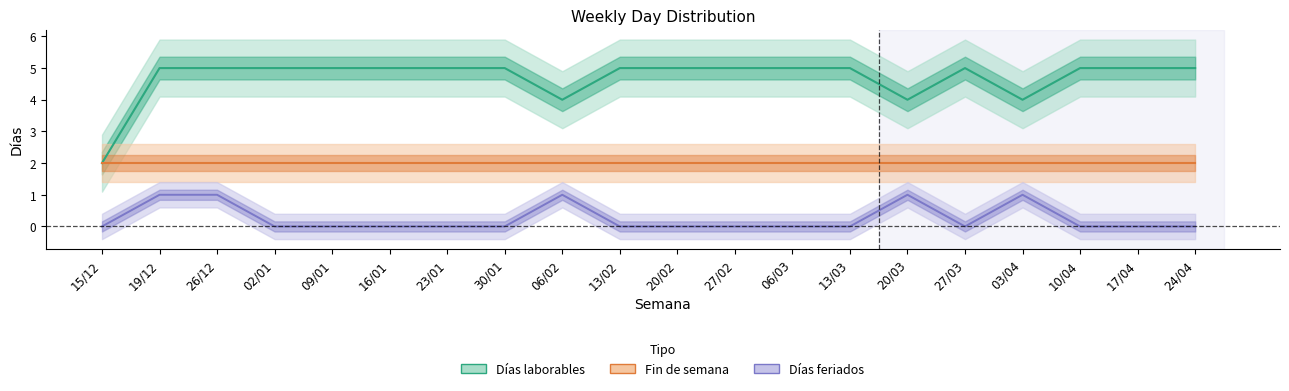

True or false: Días laborables and Fin de semana cross at least once.

False